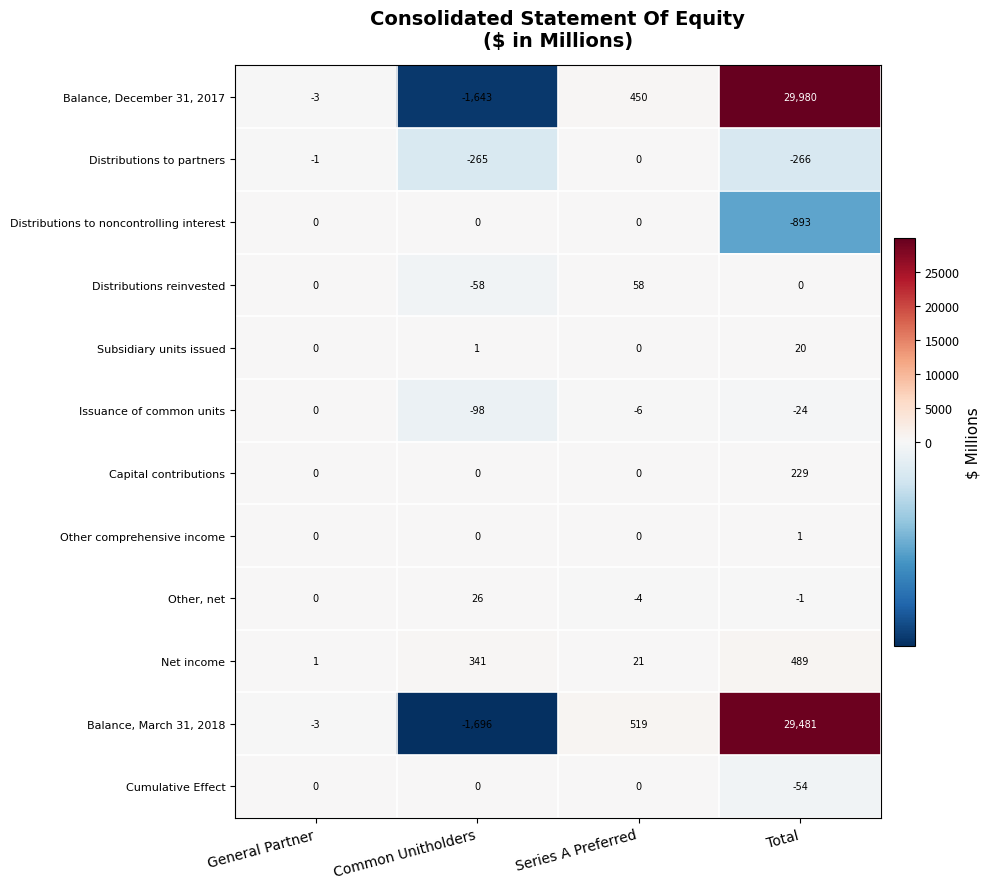

List the labels in order of Distributions to partners value, largest first.

Series A Preferred, General Partner, Common Unitholders, Total